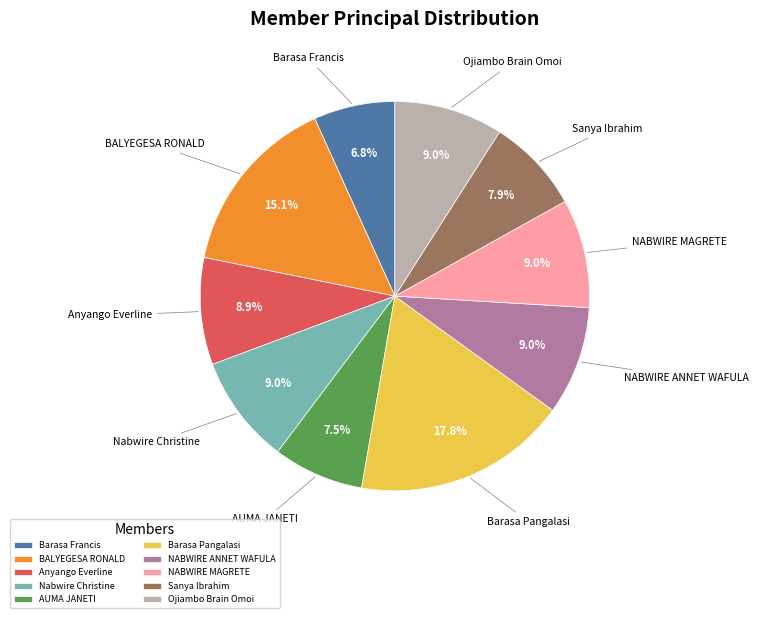

What percentage is the Ojiambo Brain Omoi slice, to the nearest percent?

9%